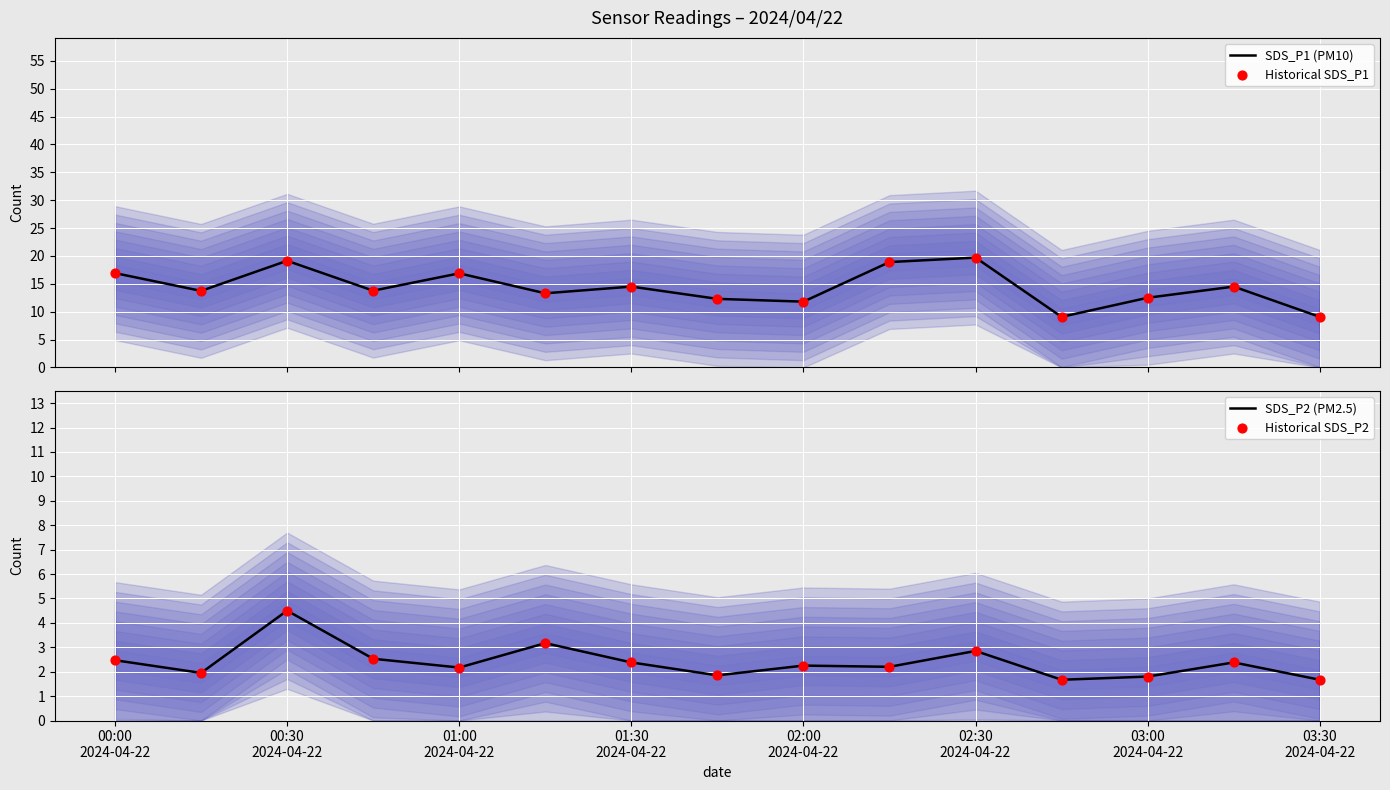

Which series contains the lowest Y value?

SDS_P2 (PM2.5)